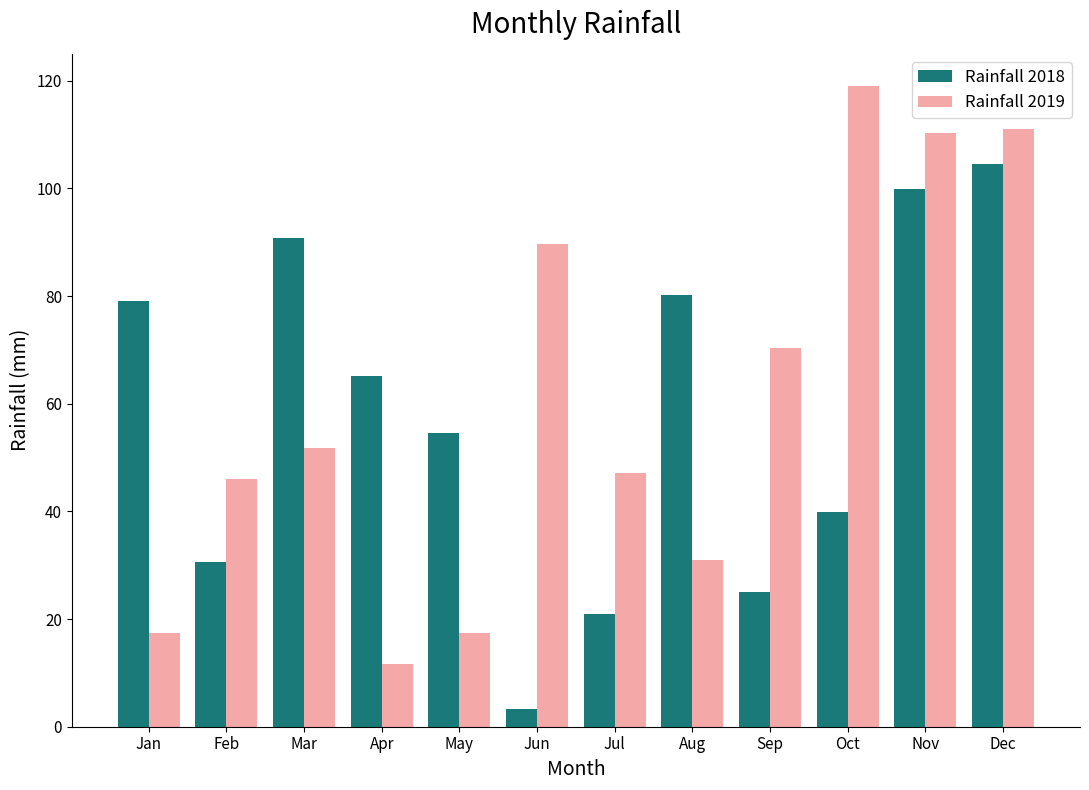

Rank the series by their maximum value, from highest to lowest.

Rainfall 2019, Rainfall 2018